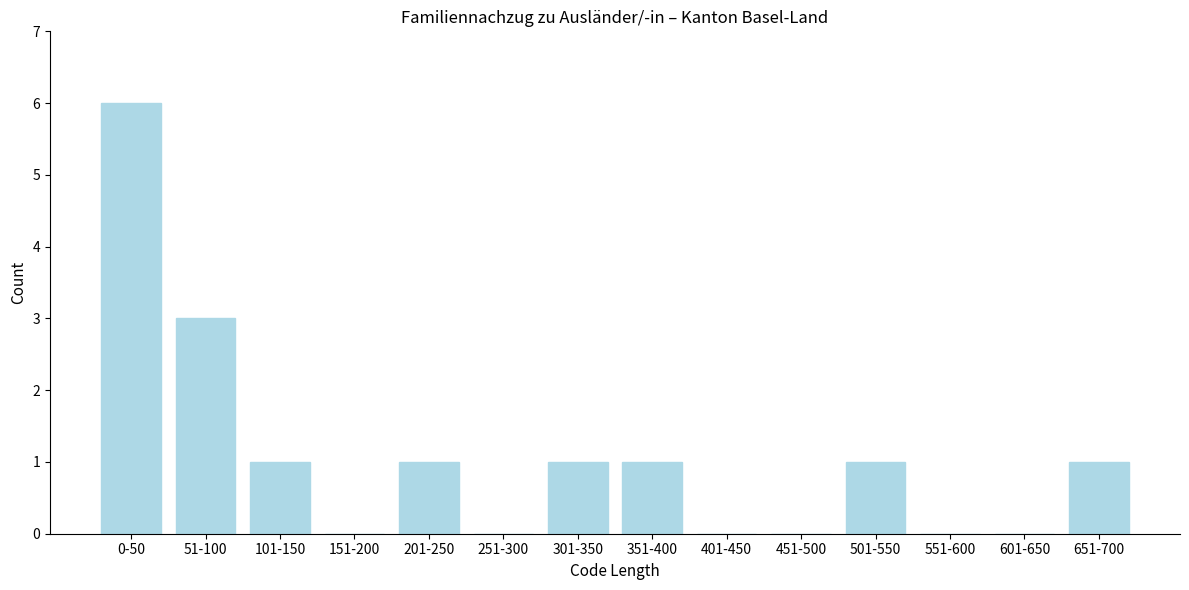

Reading left to right, transcribe all the data shown in this chart.

0-50=6	51-100=3	101-150=1	151-200=0	201-250=1	251-300=0	301-350=1	351-400=1	401-450=0	451-500=0	501-550=1	551-600=0	601-650=0	651-700=1